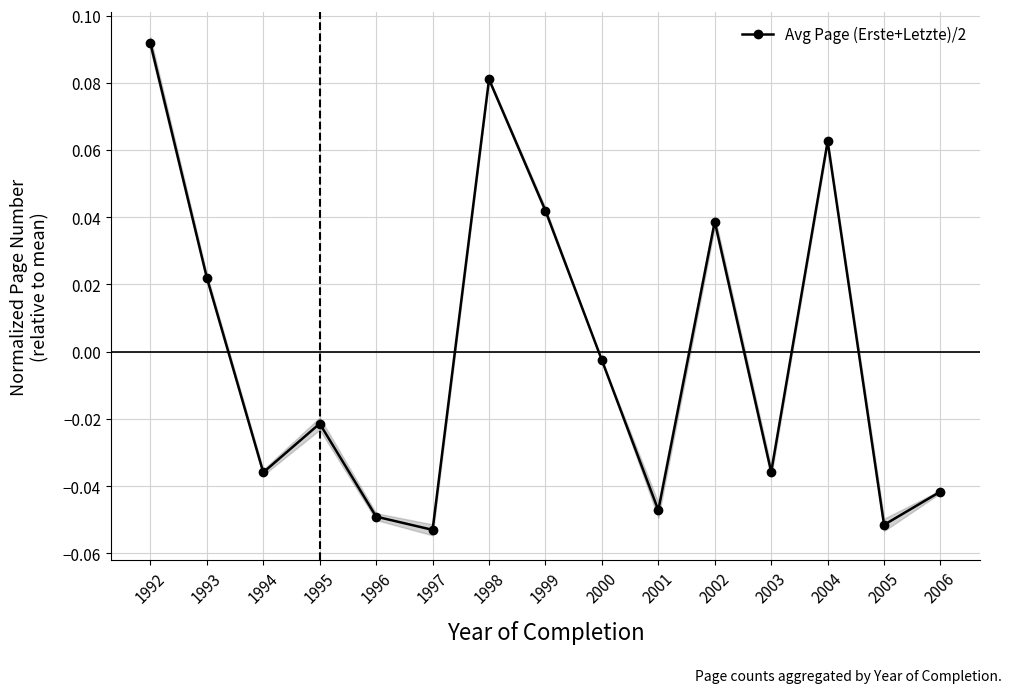

What is the difference between the maximum and minimum values?

0.1